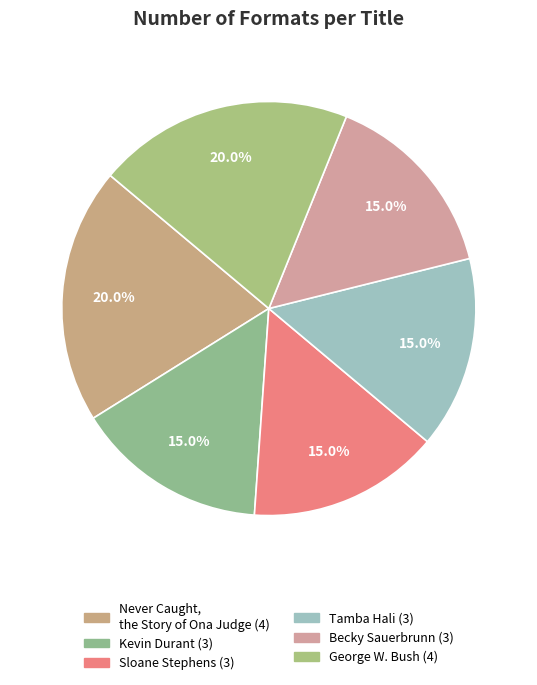

Which slice is the smallest?

Kevin Durant